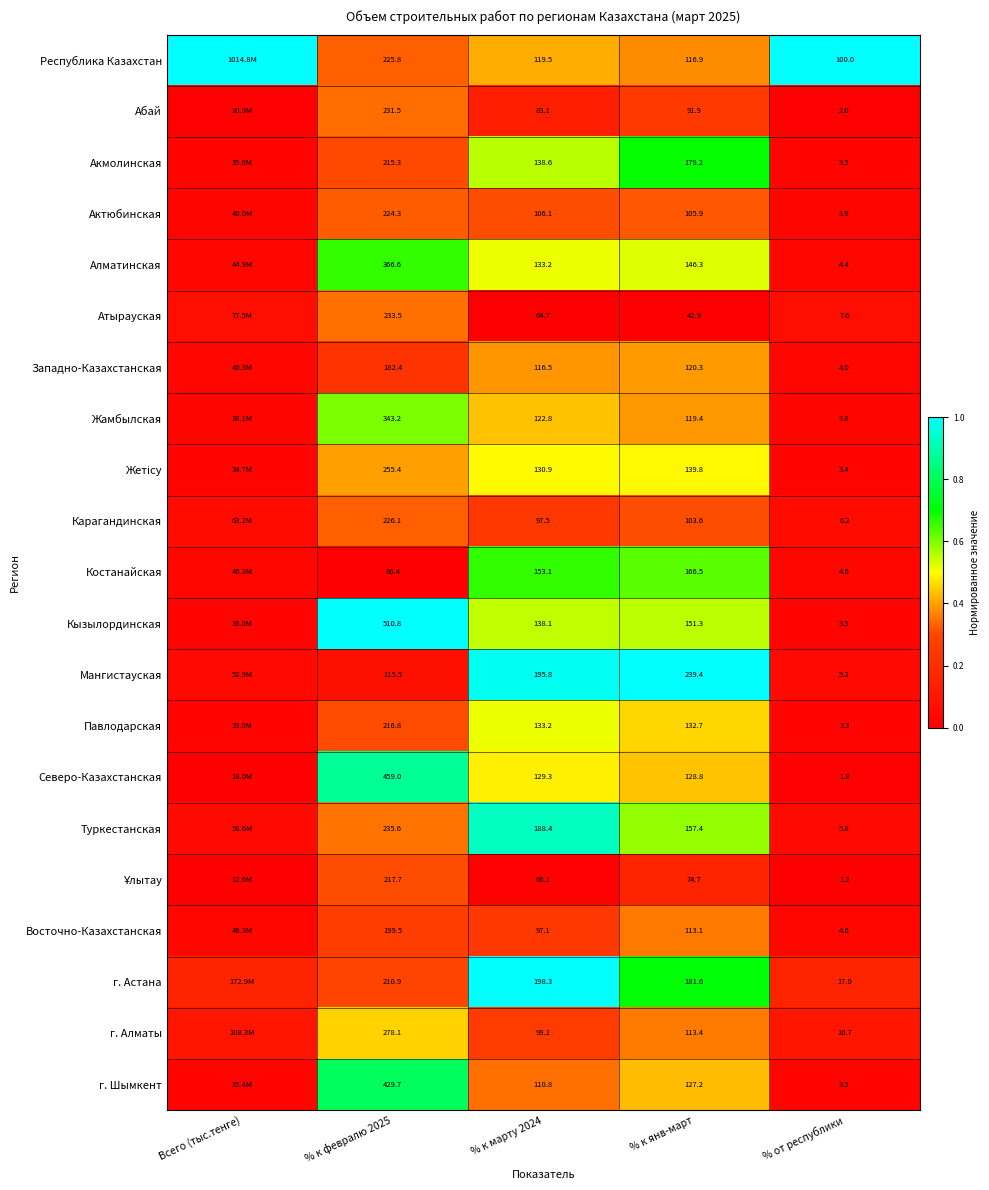

Between % к февралю 2025 and % к янв-март, which series saw the biggest shift?

Кызылординская